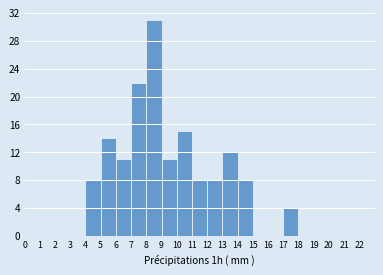

Reading left to right, transcribe this chart: for each bar, give the range it covers on the x-axis and its height. The values are not printed on the chart, so give them approximately, as read against the axis.

0 to 1: 0
1 to 2: 0
2 to 3: 0
3 to 4: 0
4 to 5: 8
5 to 6: 14
6 to 7: 11
7 to 8: 22
8 to 9: 31
9 to 10: 11
10 to 11: 15
11 to 12: 8
12 to 13: 8
13 to 14: 12
14 to 15: 8
15 to 16: 0
16 to 17: 0
17 to 18: 4
18 to 19: 0
19 to 20: 0
20 to 21: 0
21 to 22: 0
22 to 23: 0